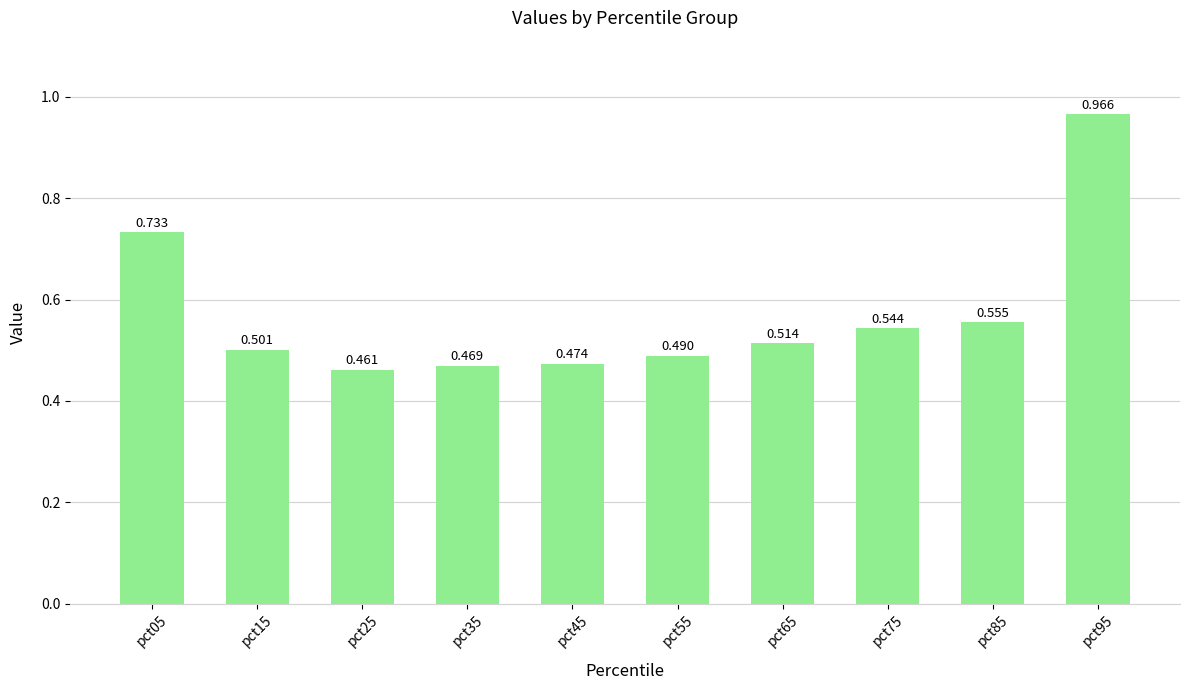

What is the average value?

0.6